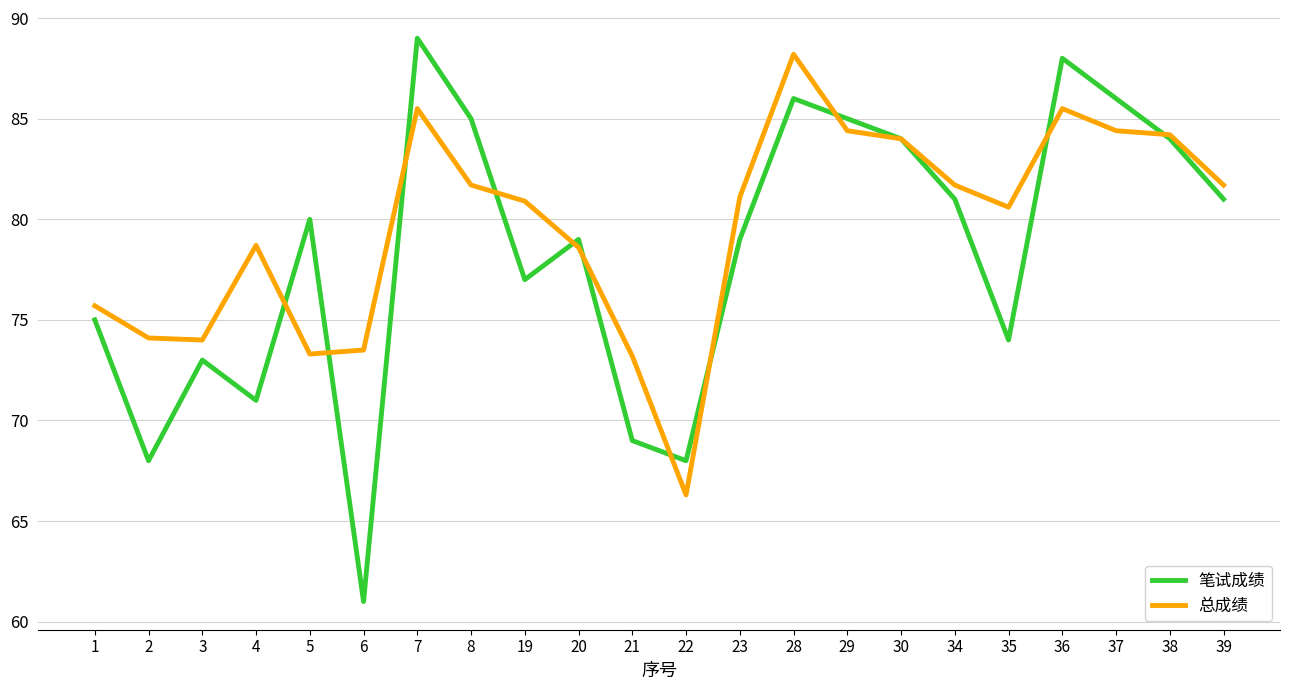

At 5, list the series in order from largest to smallest.

笔试成绩, 总成绩